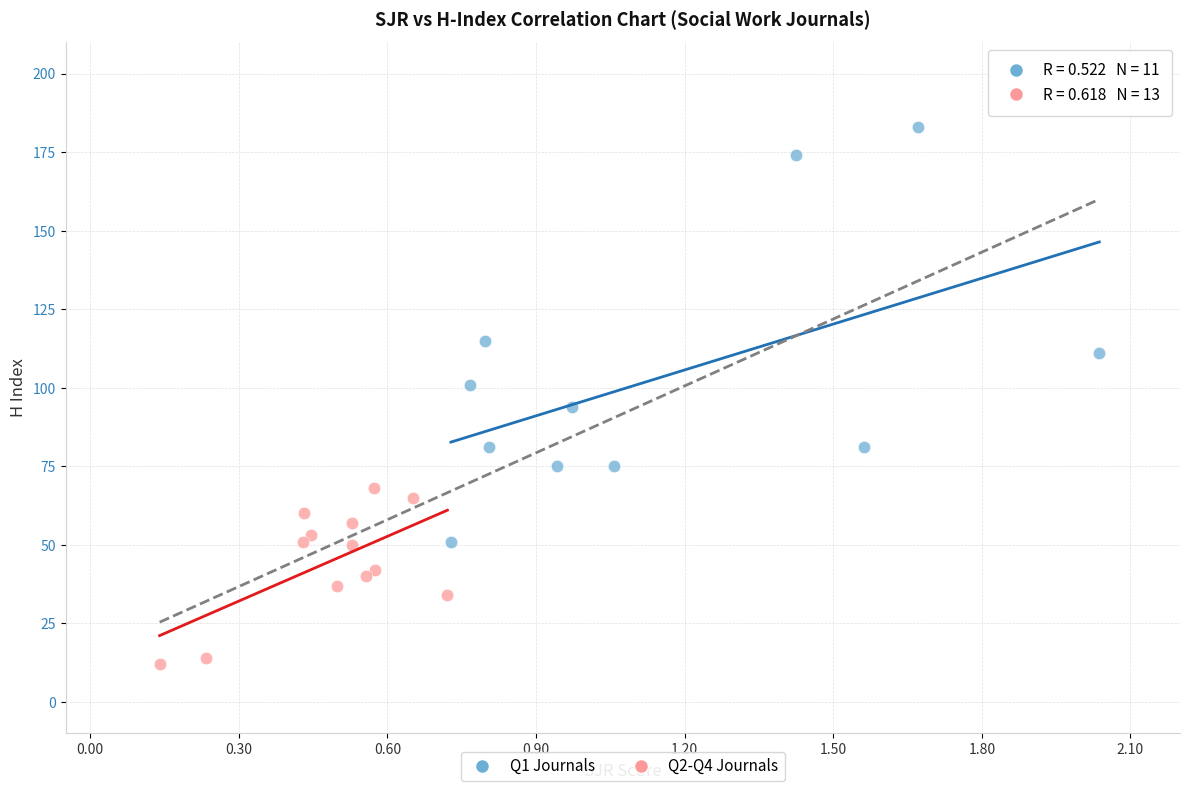

Which series reaches the maximum Y coordinate?

Q1 Journals